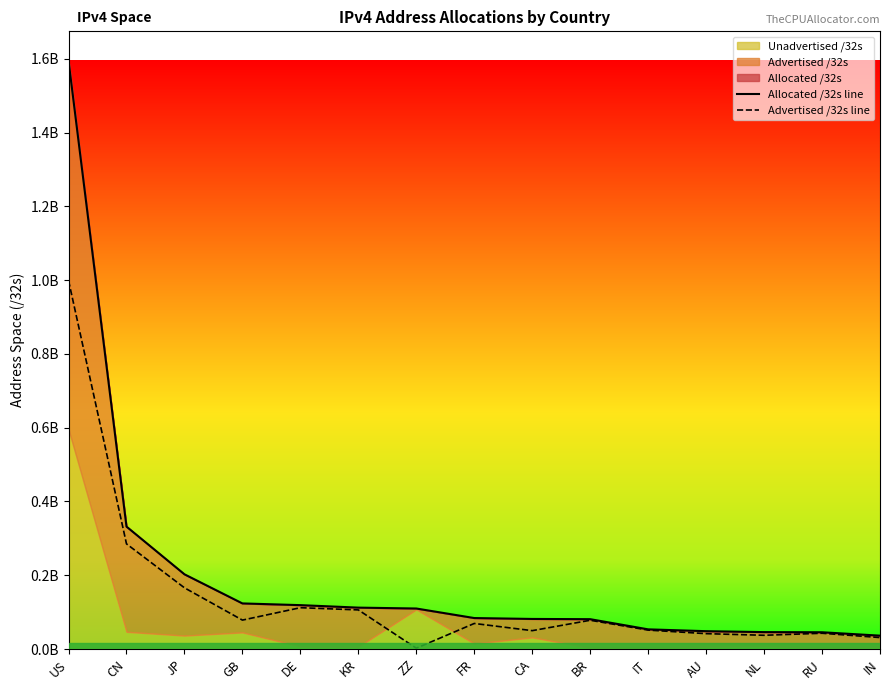

Between CA and BR, which series saw the biggest shift?

Advertised /32s line